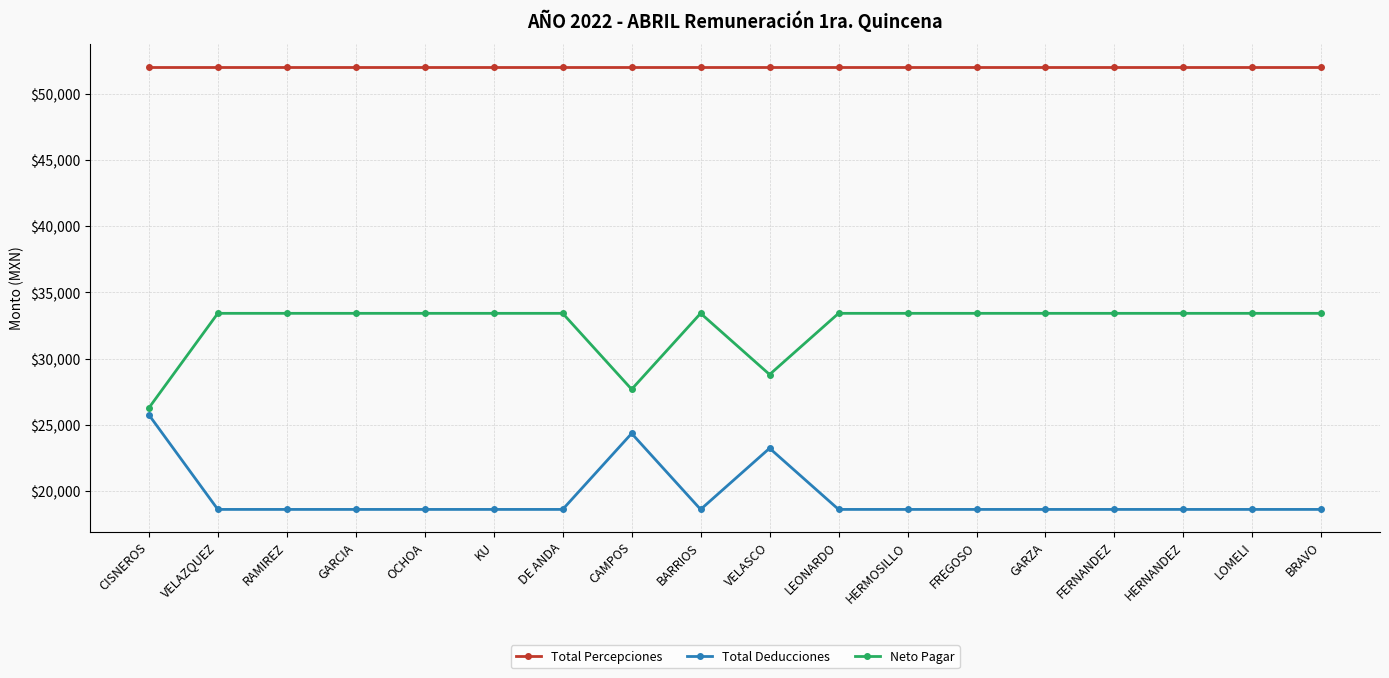

What is the minimum value for Total Deducciones?

18627.0